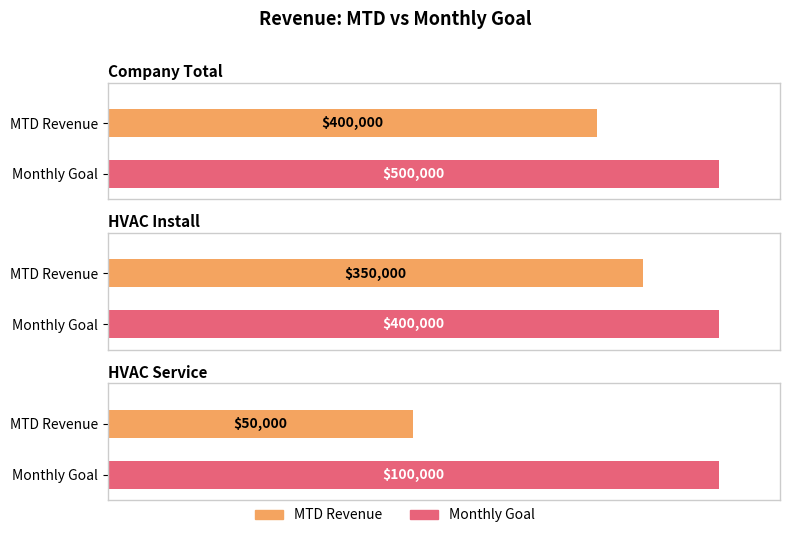

What position from the left is HVAC Install?

2